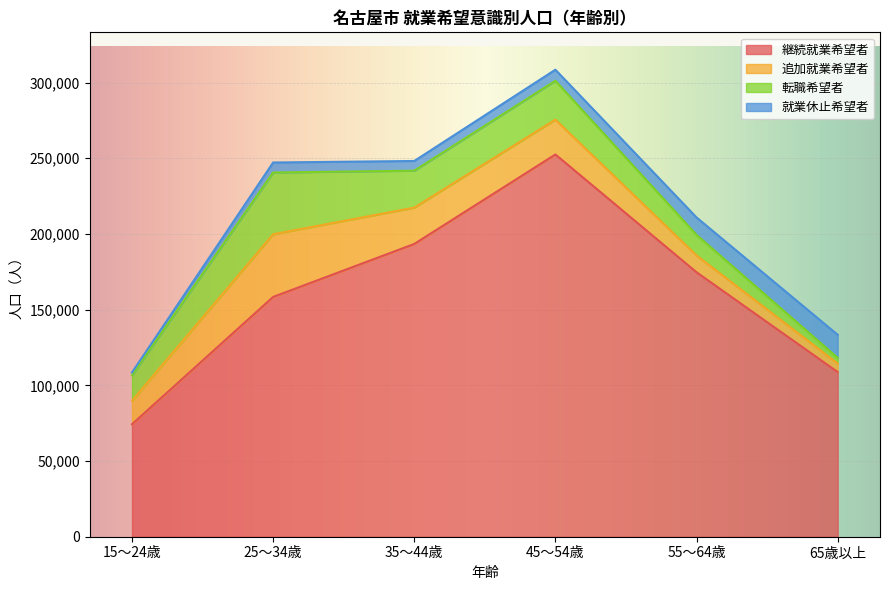

What is the total value across all series at 35～44歳?

248200